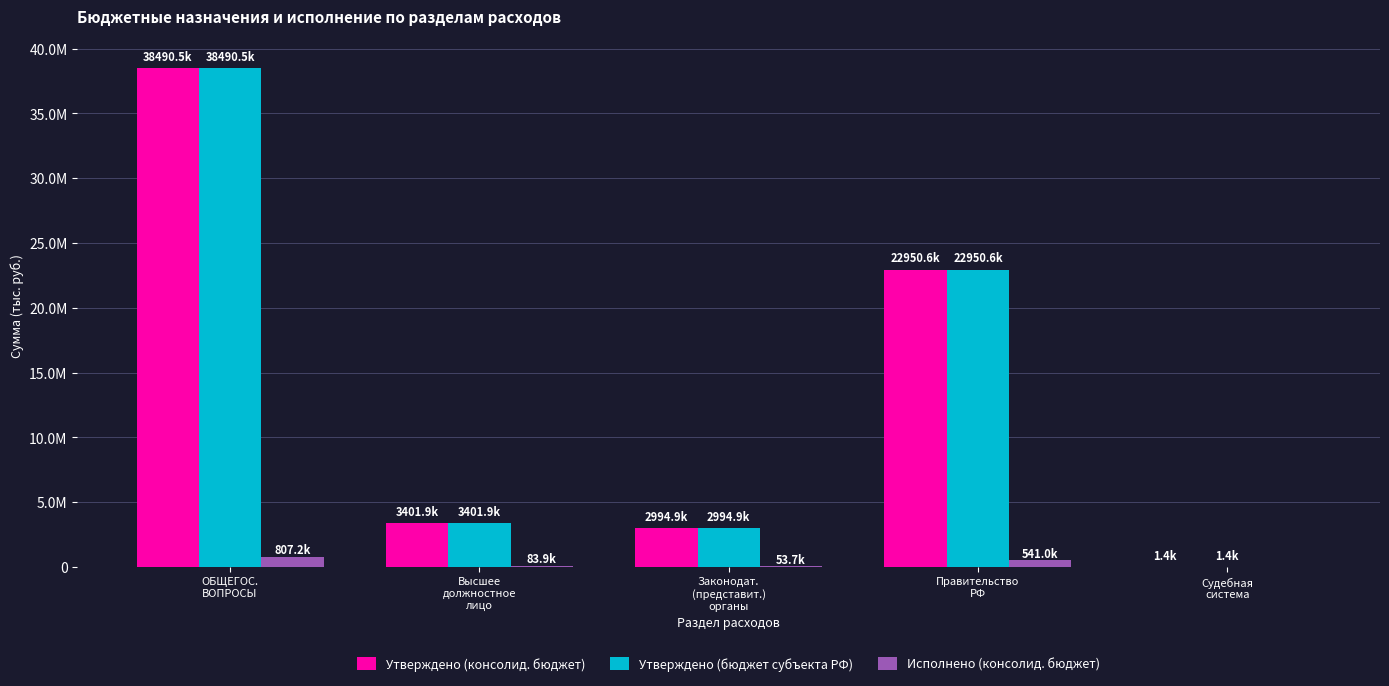

What is the label of the 2nd bar from the right?

Правительство
РФ